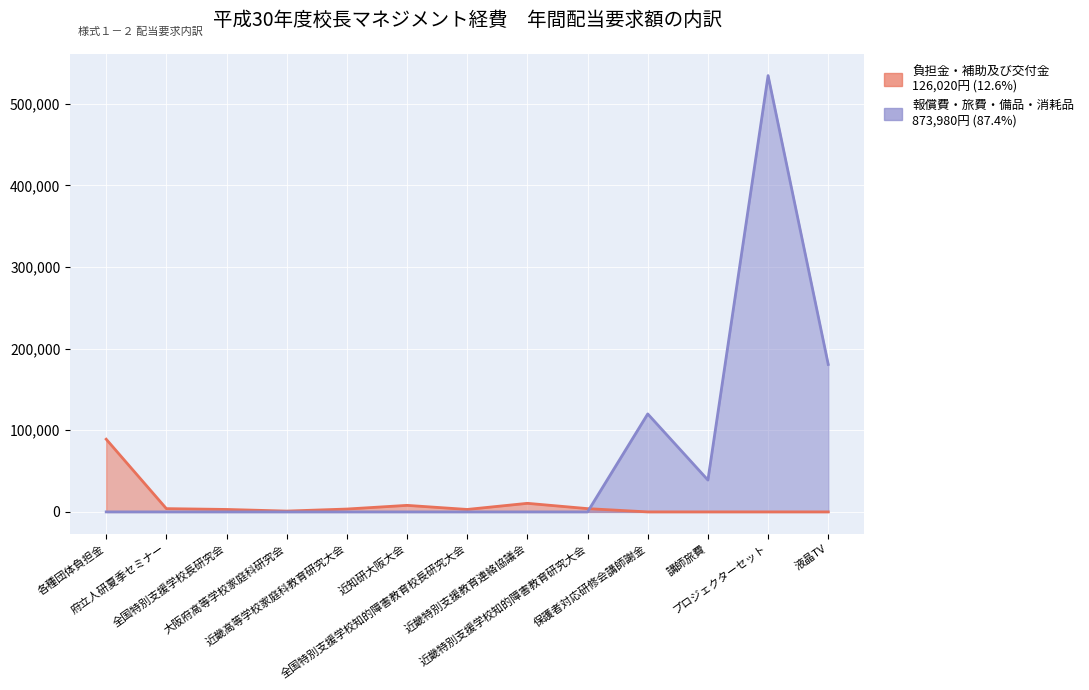

Is the value of 報償費・旅費・備品・消耗品 at 近畿高等学校家庭科教育研究大会 greater than the value of 負担金・補助及び交付金 at 近畿特別支援教育連絡協議会?

No